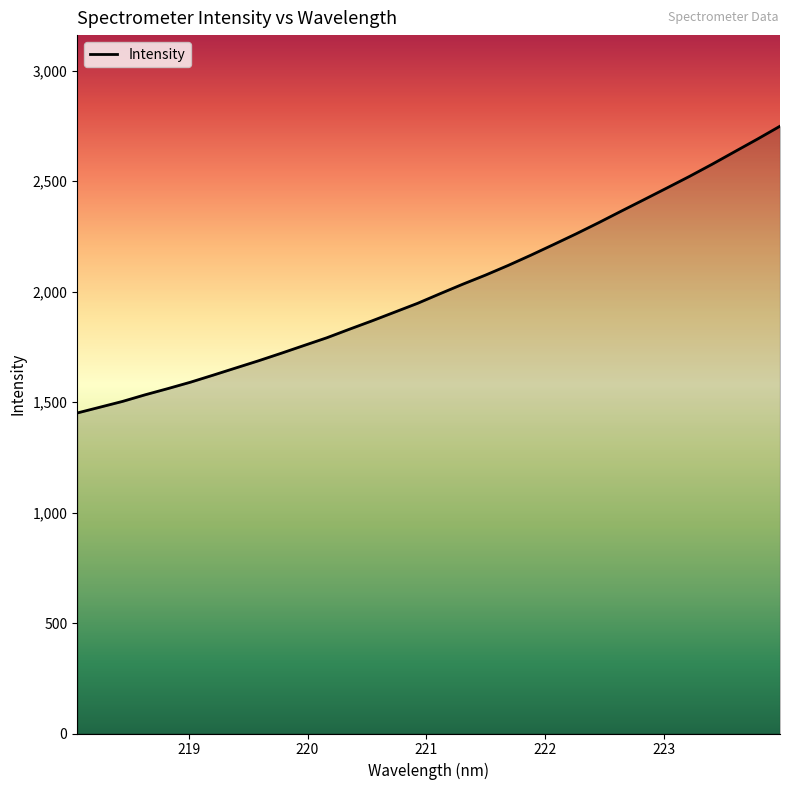

What is the difference between the maximum and minimum values?

1297.9